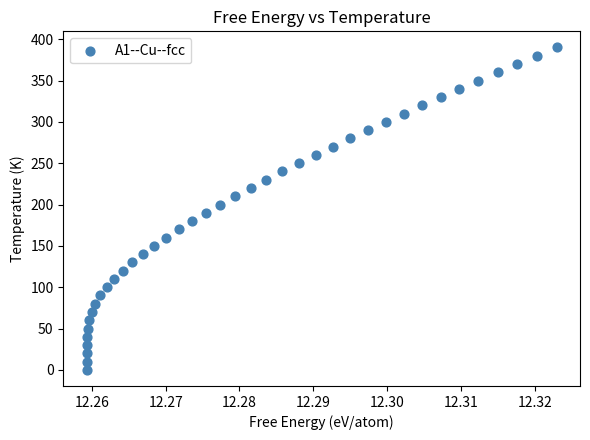

What is the range of Y values (max minus min)?

390